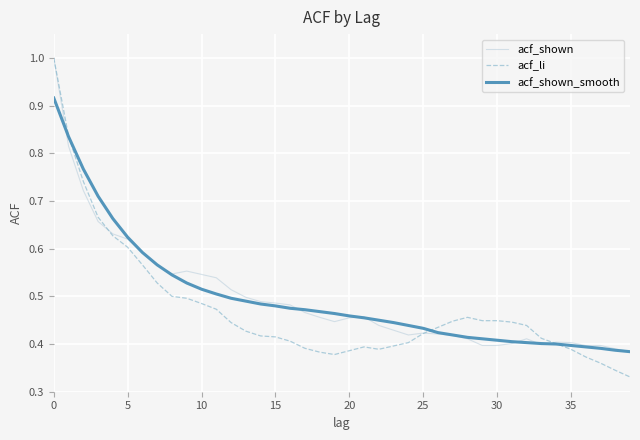

What are all the series names shown in the legend?

acf_shown, acf_li, acf_shown_smooth